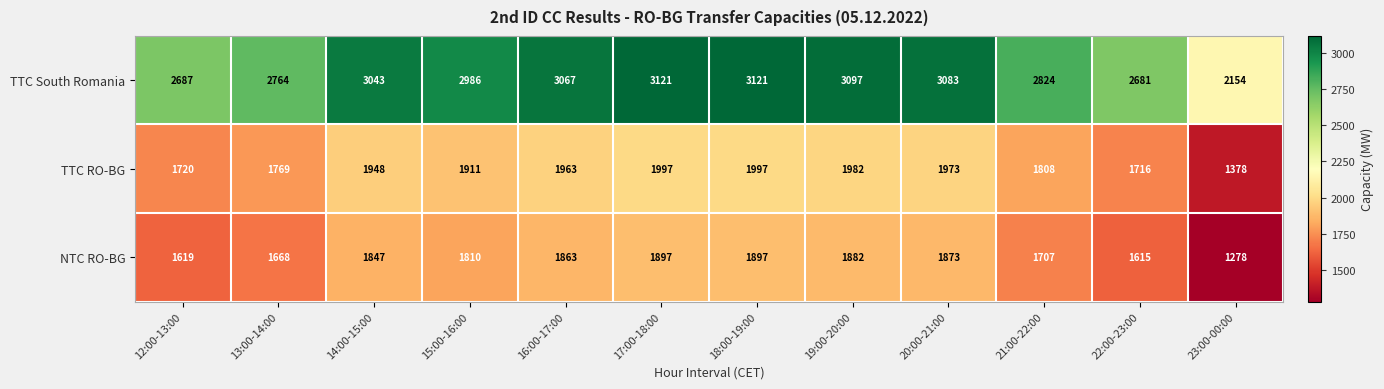

Which series changed the most between 13:00-14:00 and 20:00-21:00?

TTC South Romania